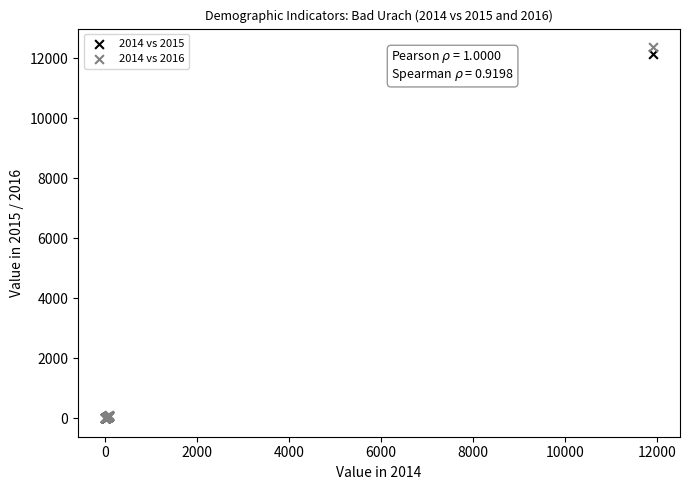

Across all series, what Y value is closest to 6185?

12143.0